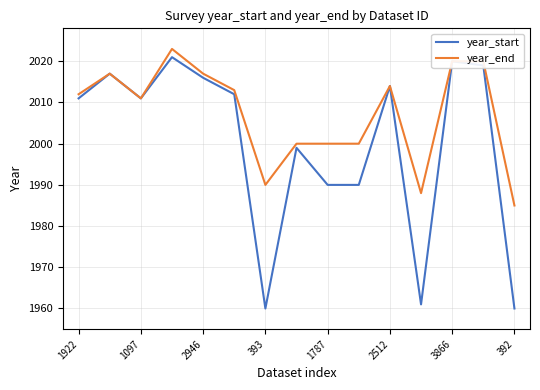

What is the difference between the second highest and second lowest values in the year_end series?

32